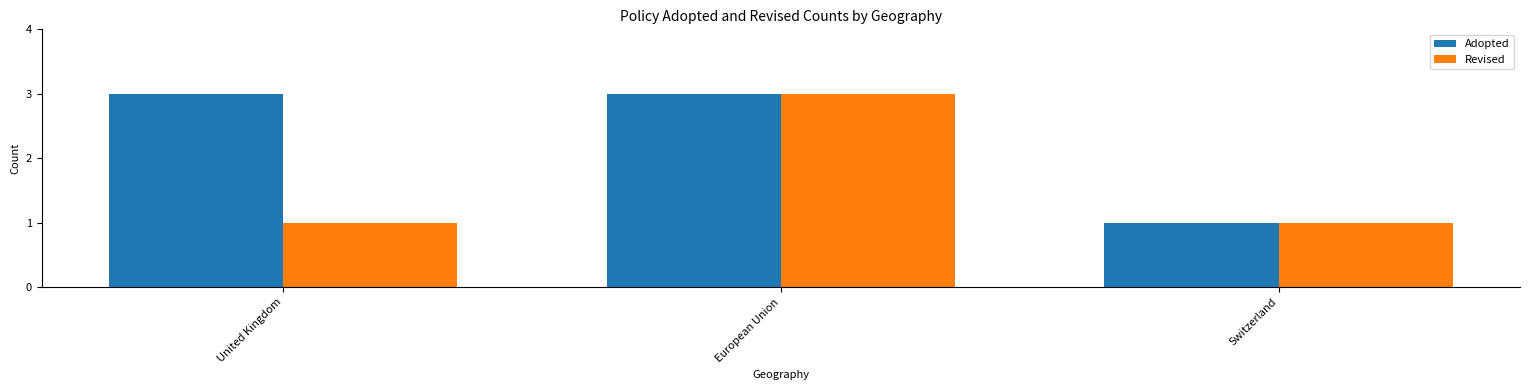

How many values in the Adopted series are below 3?

1